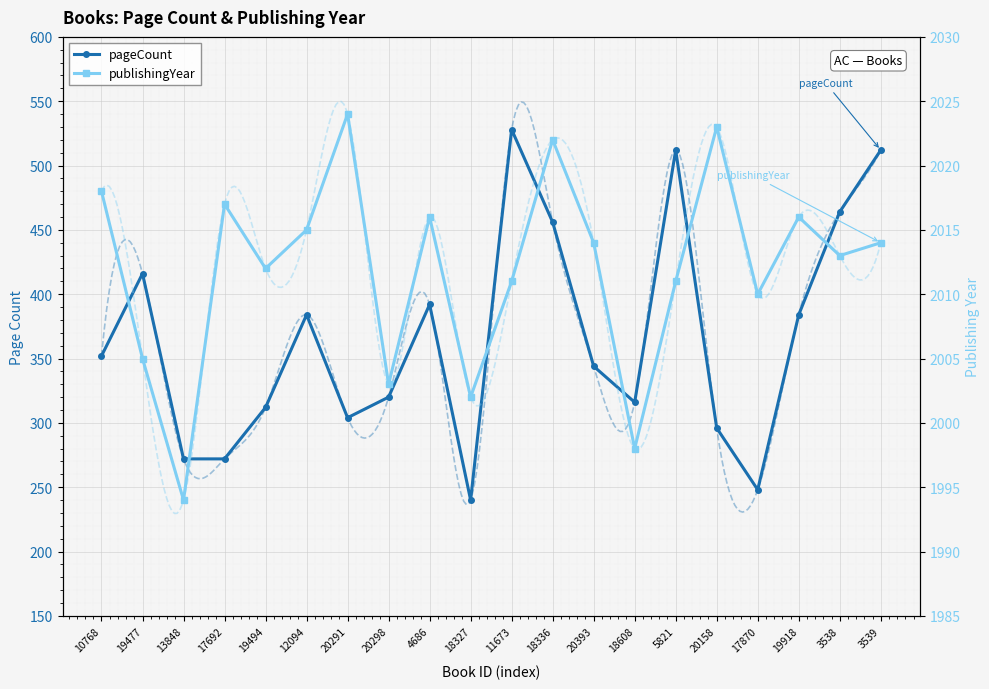

How many lines are shown in the chart?

2